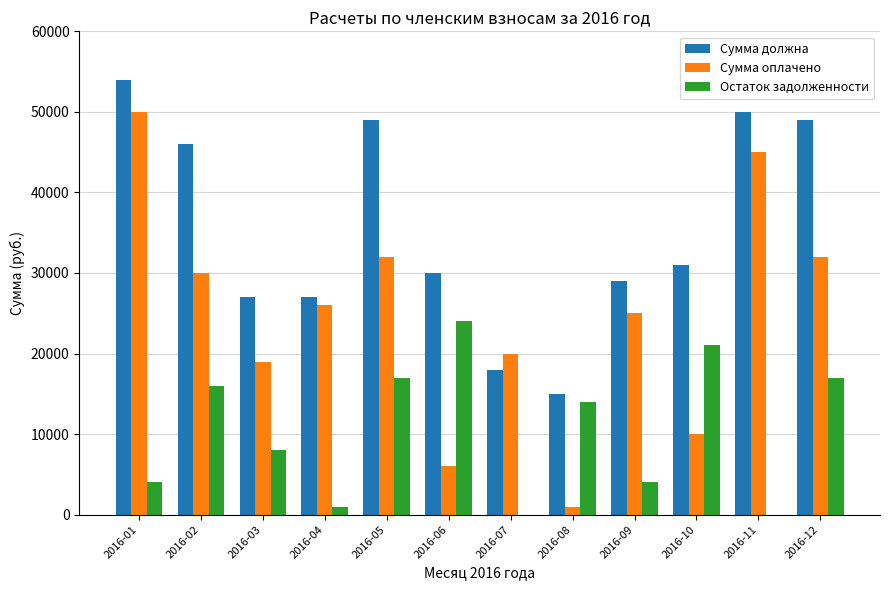

Reading right to left, transcribe all the data shown in this chart.

Сумма должна: 49000	50000	31000	29000	15000	18000	30000	49000	27000	27000	46000	54000
Сумма оплачено: 32000	45000	10000	25000	1000	20000	6000	32000	26000	19000	30000	50000
Остаток задолженности: 17000	0	21000	4000	14000	-2000	24000	17000	1000	8000	16000	4000